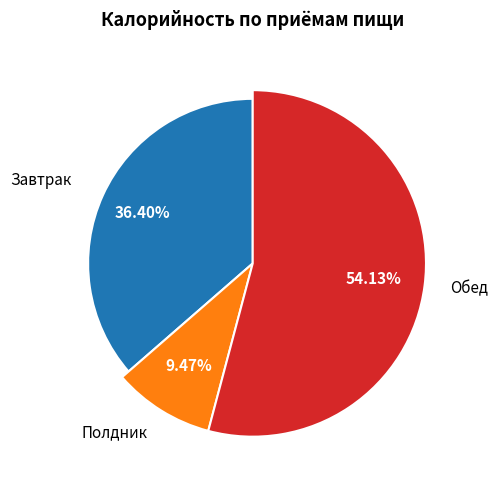

Which slice represents more than half of the pie?

Обед